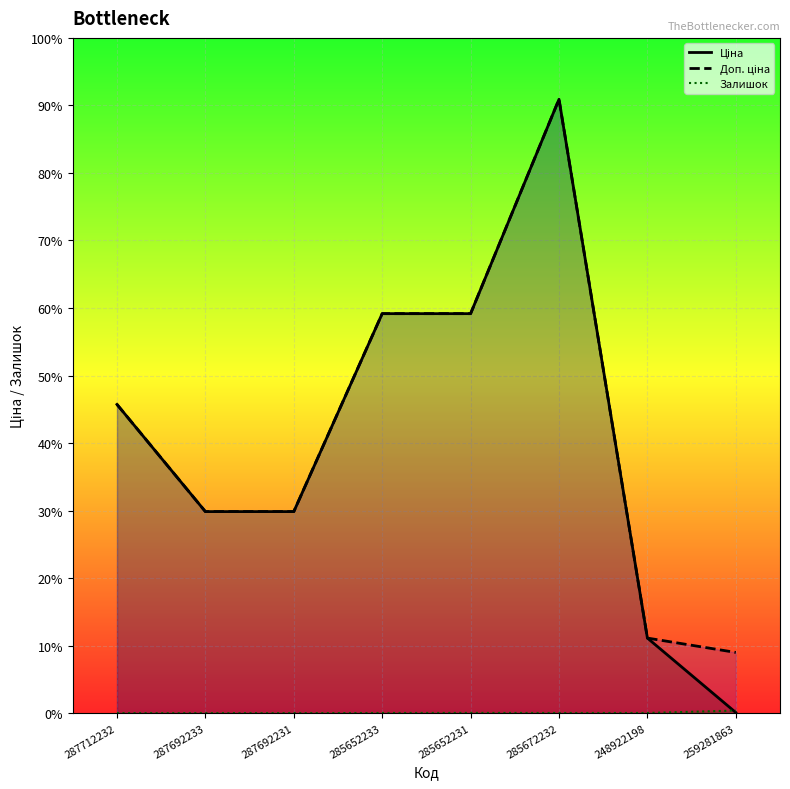

List the labels in order of Доп. ціна value, smallest first.

259281863, 248922198, 287692233, 287692231, 287712232, 285652233, 285652231, 285672232